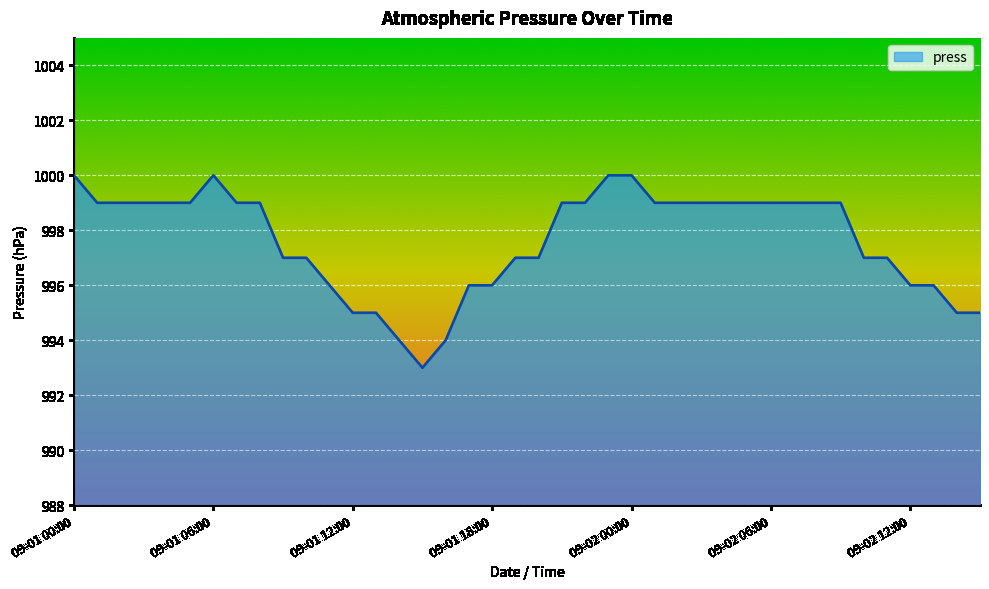

What is the greatest value displayed?

1000